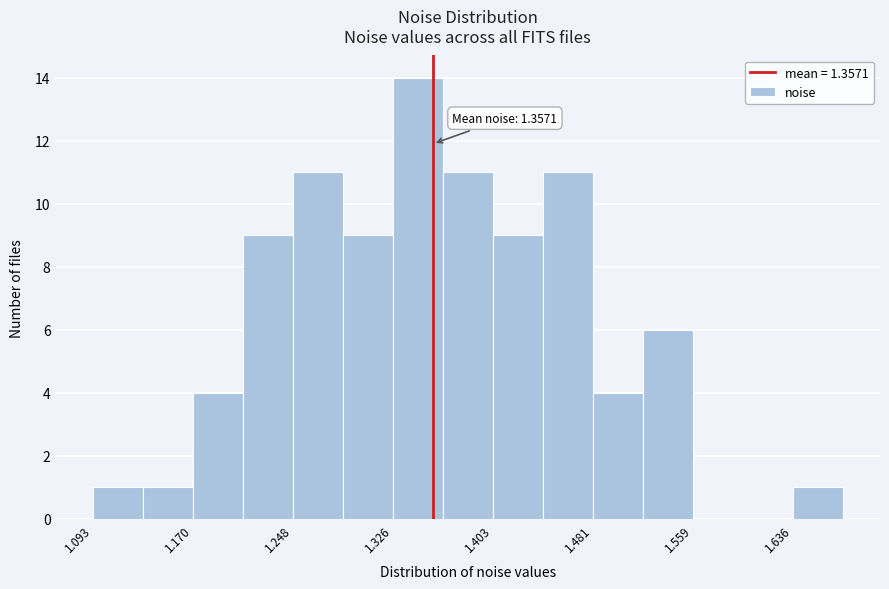

Read against the x-axis, roughly where is the centre of the tallest bar?

1.35